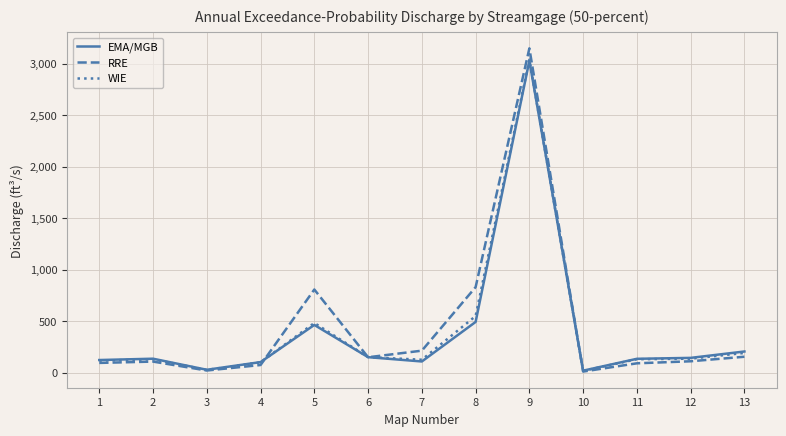

What is the highest value of the EMA/MGB series?

3030.0